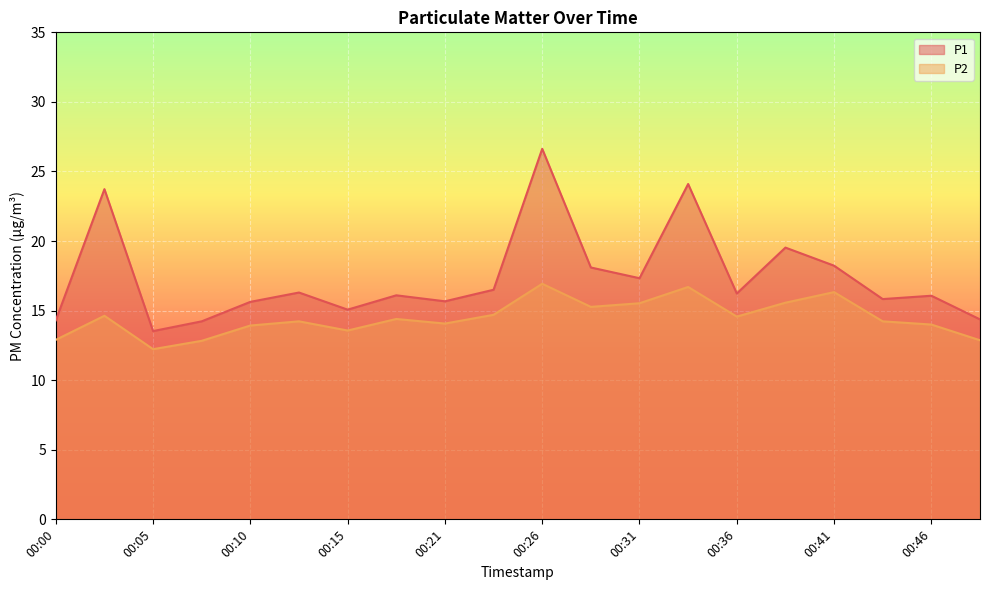

What are all the series names shown in the legend?

P1, P2